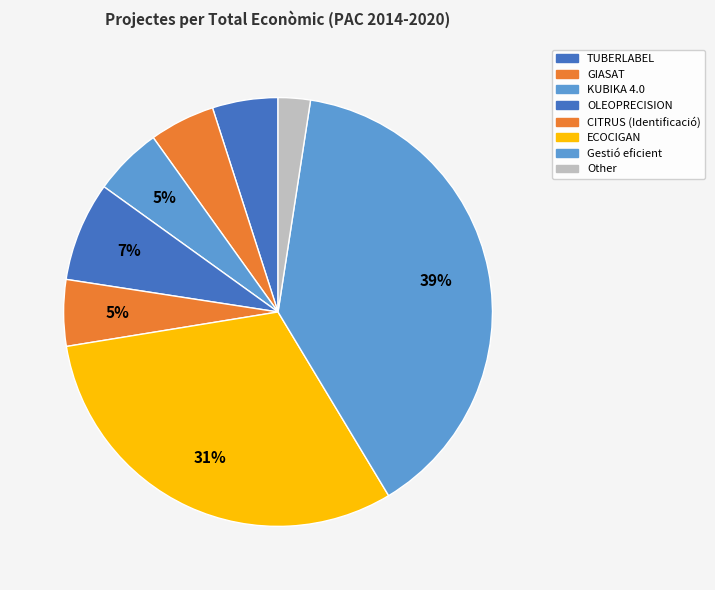

How many slices are in this pie chart?

8